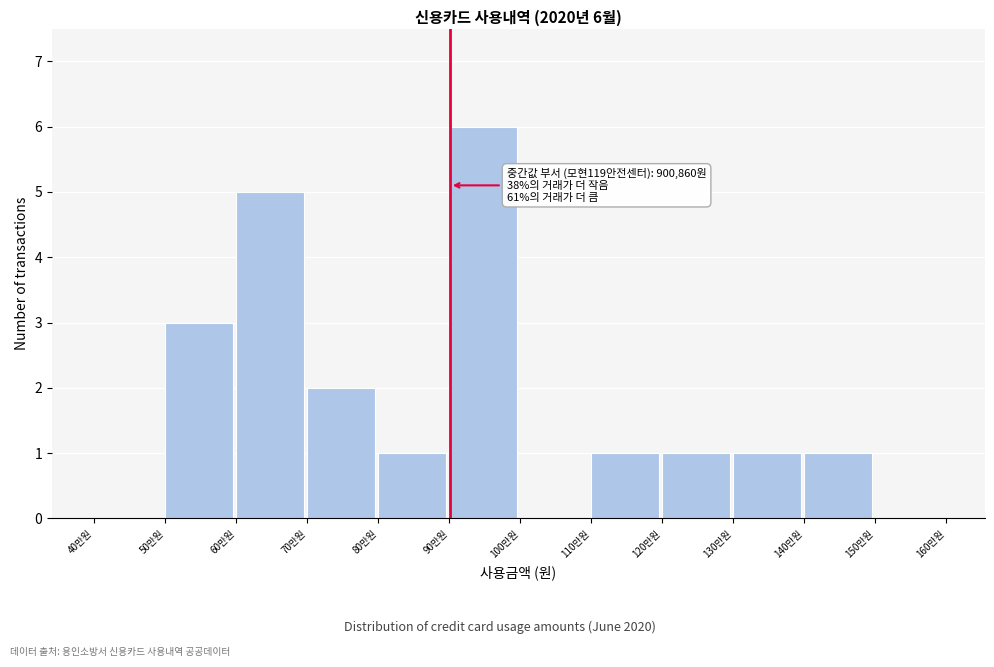

Reading left to right, extract all data points from this chart.

40만원=0	50만원=3	60만원=5	70만원=2	80만원=1	90만원=6	100만원=0	110만원=1	120만원=1	130만원=1	140만원=1	150만원=0